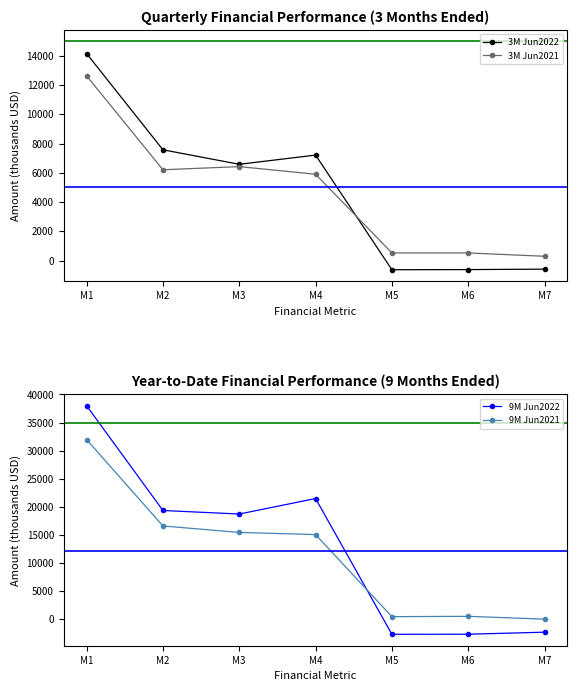

Count the number of data series in this chart.

4